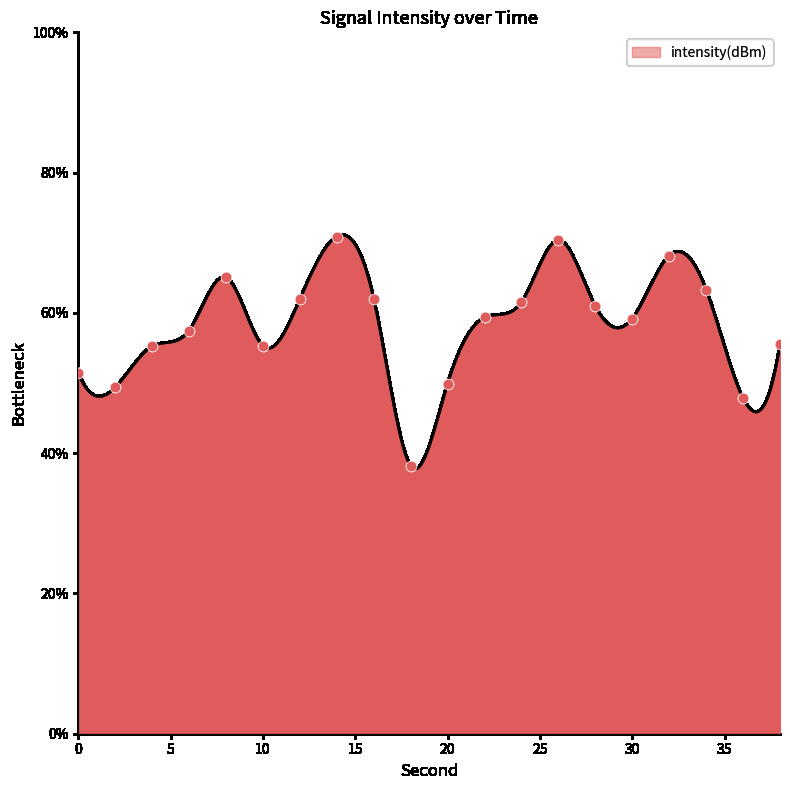

What is the greatest value displayed?

71.1